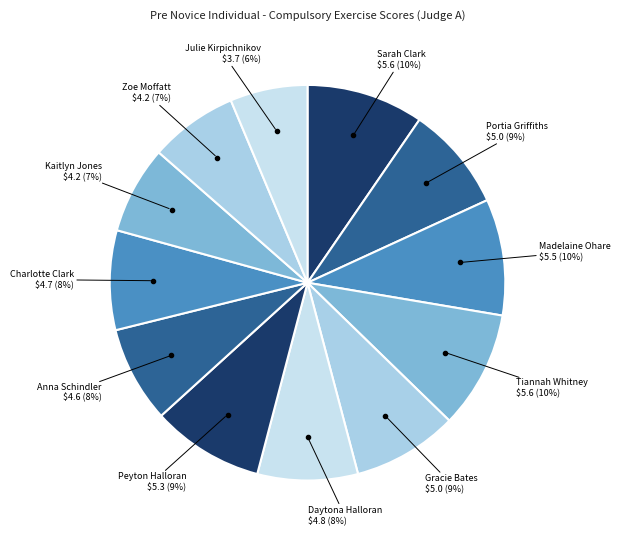

To the nearest percent, what is the combined percentage of Daytona Halloran and Sarah Clark?

18%